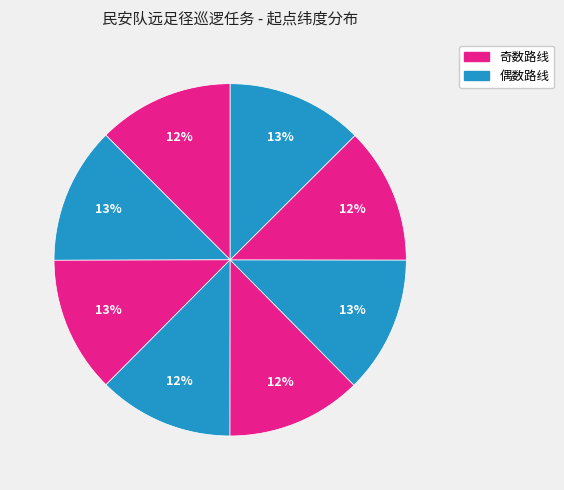

Count the number of slices in the pie.

8